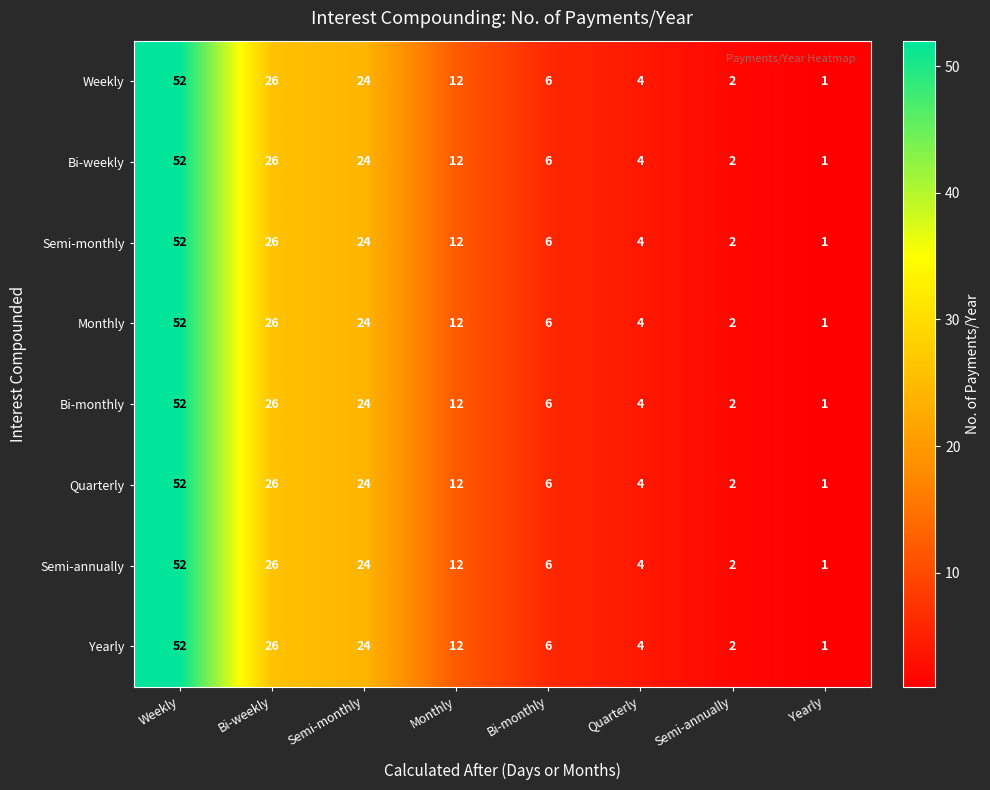

At which label does Yearly first exceed 12?

Weekly